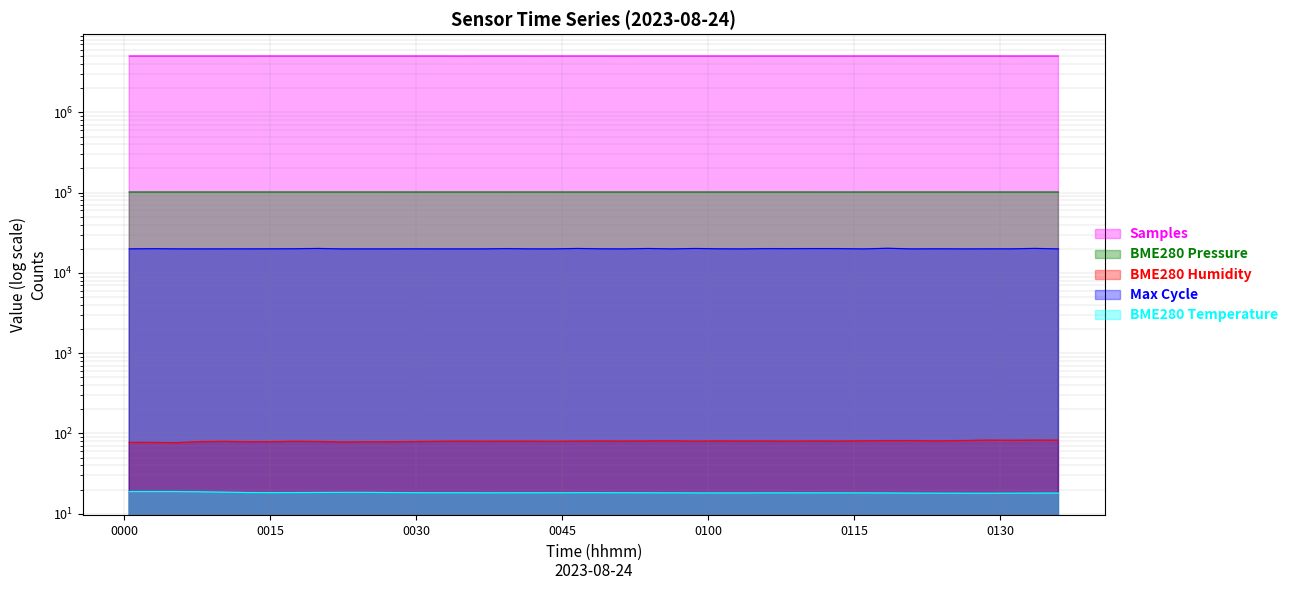

Is it true that BME280_pressure equals 180965.0 at 7?

False